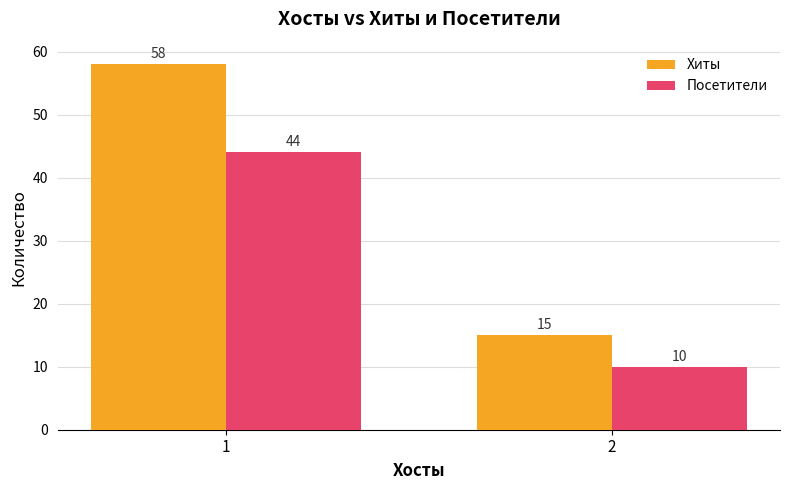

Reading left to right, what are all the values shown in this chart?

Хиты: 58	15
Посетители: 44	10